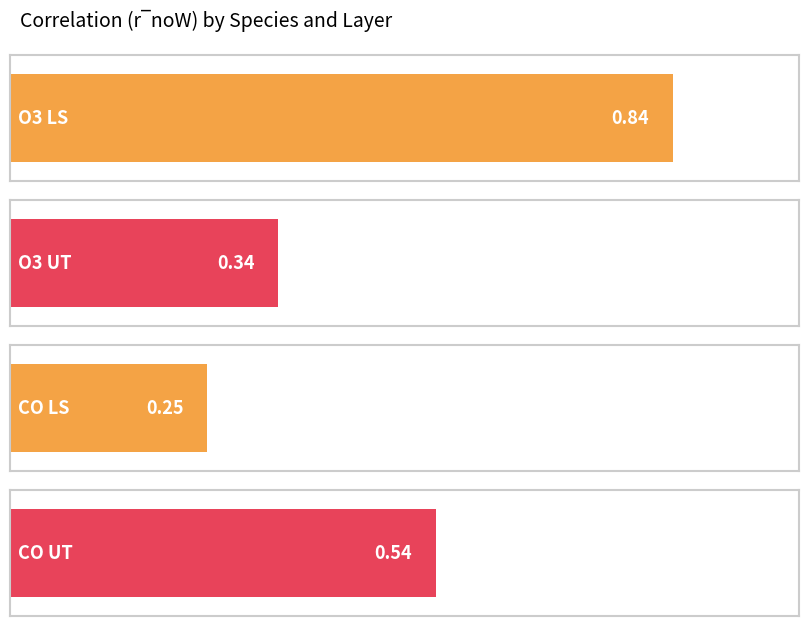

Count the values in the range 0 to 1.

4